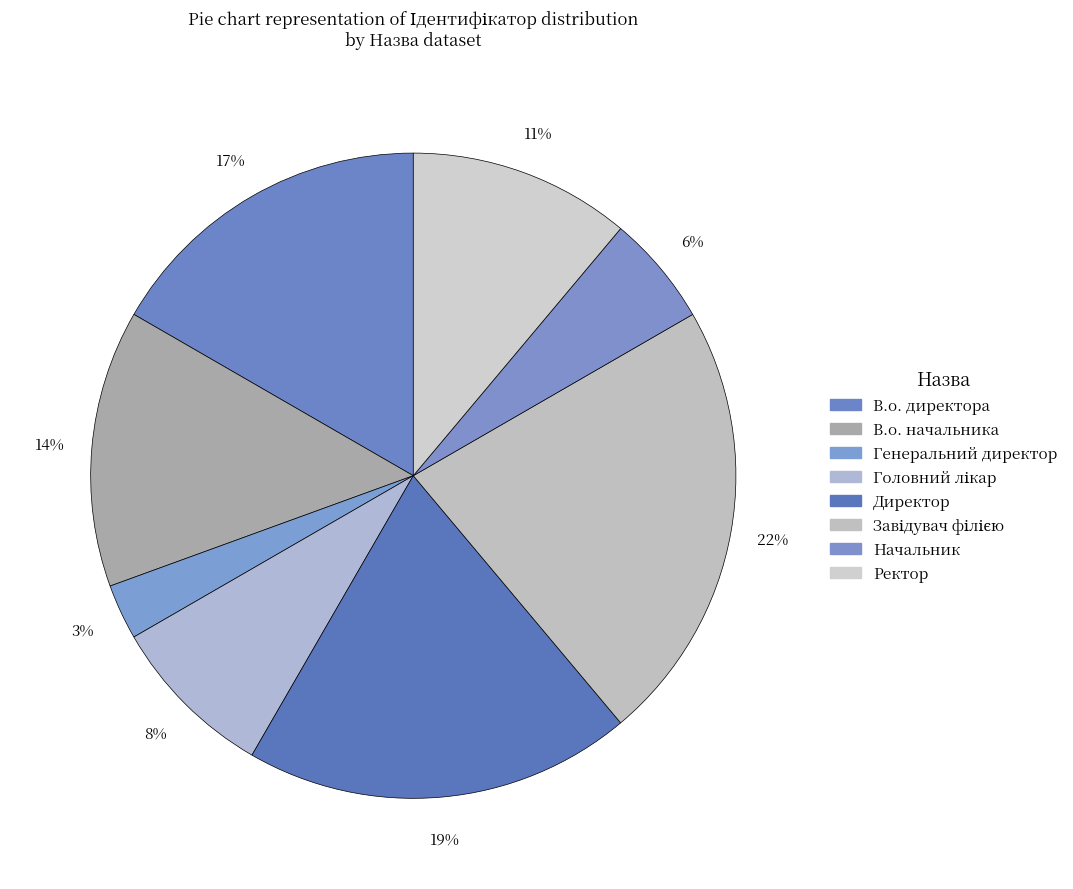

Is Ректор the majority of the pie?

No